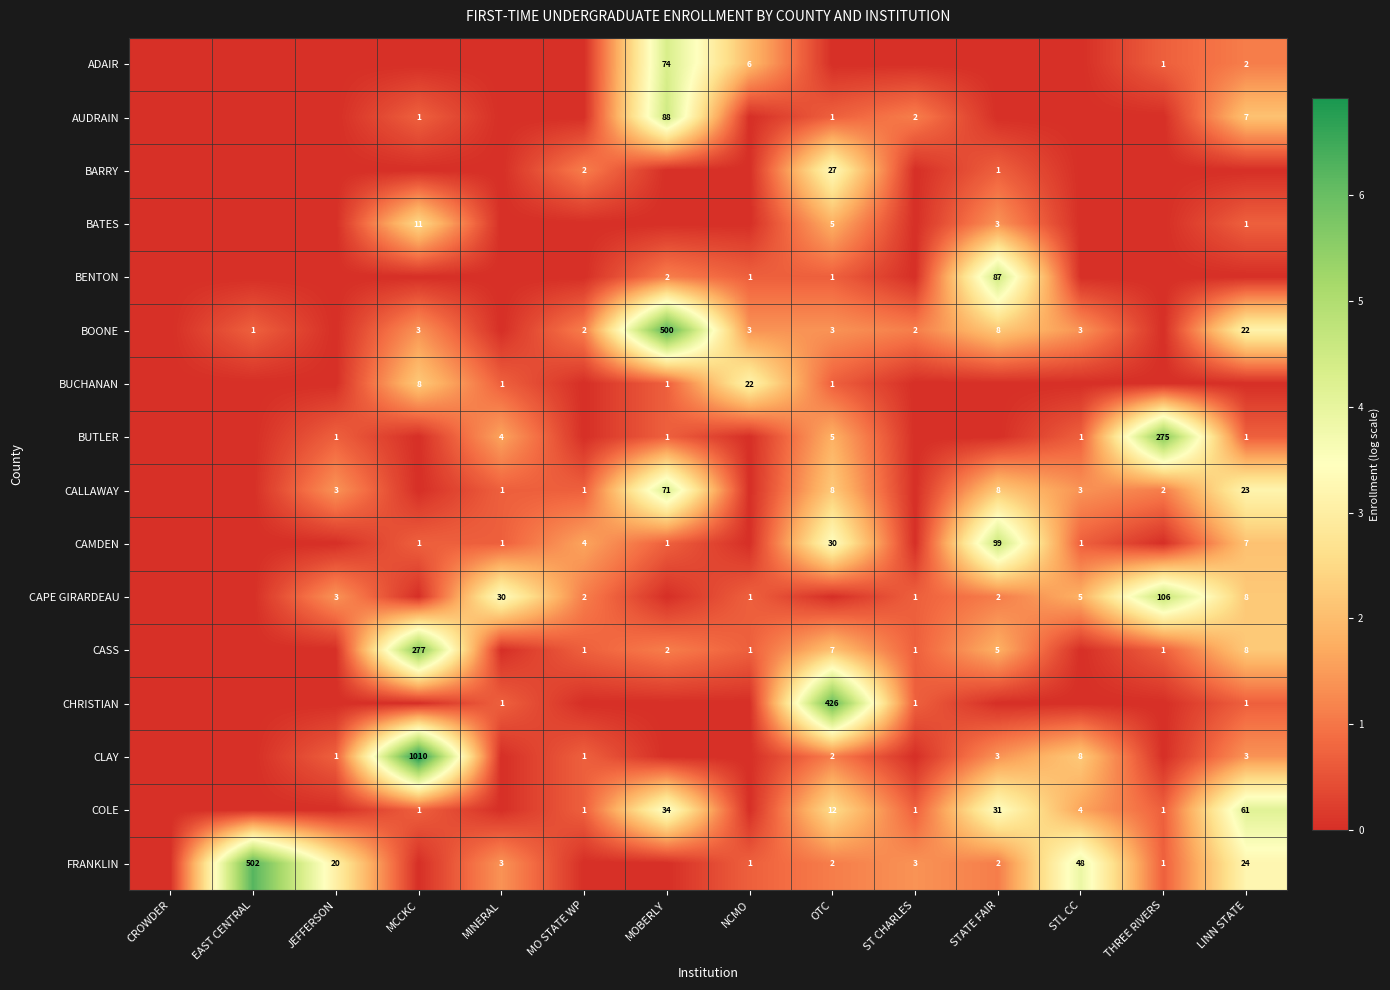

What is the difference between the CALLAWAY values at OTC and JEFFERSON?

5